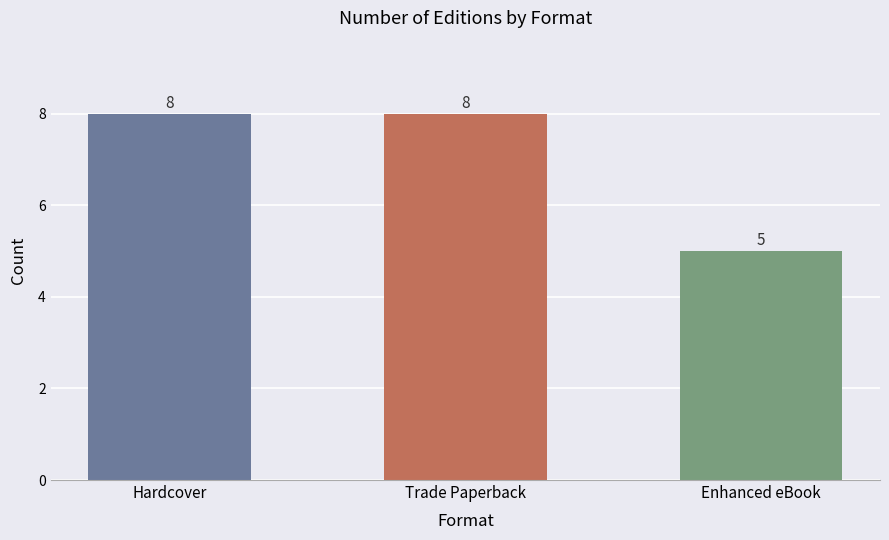

What is the sum of all values?

21